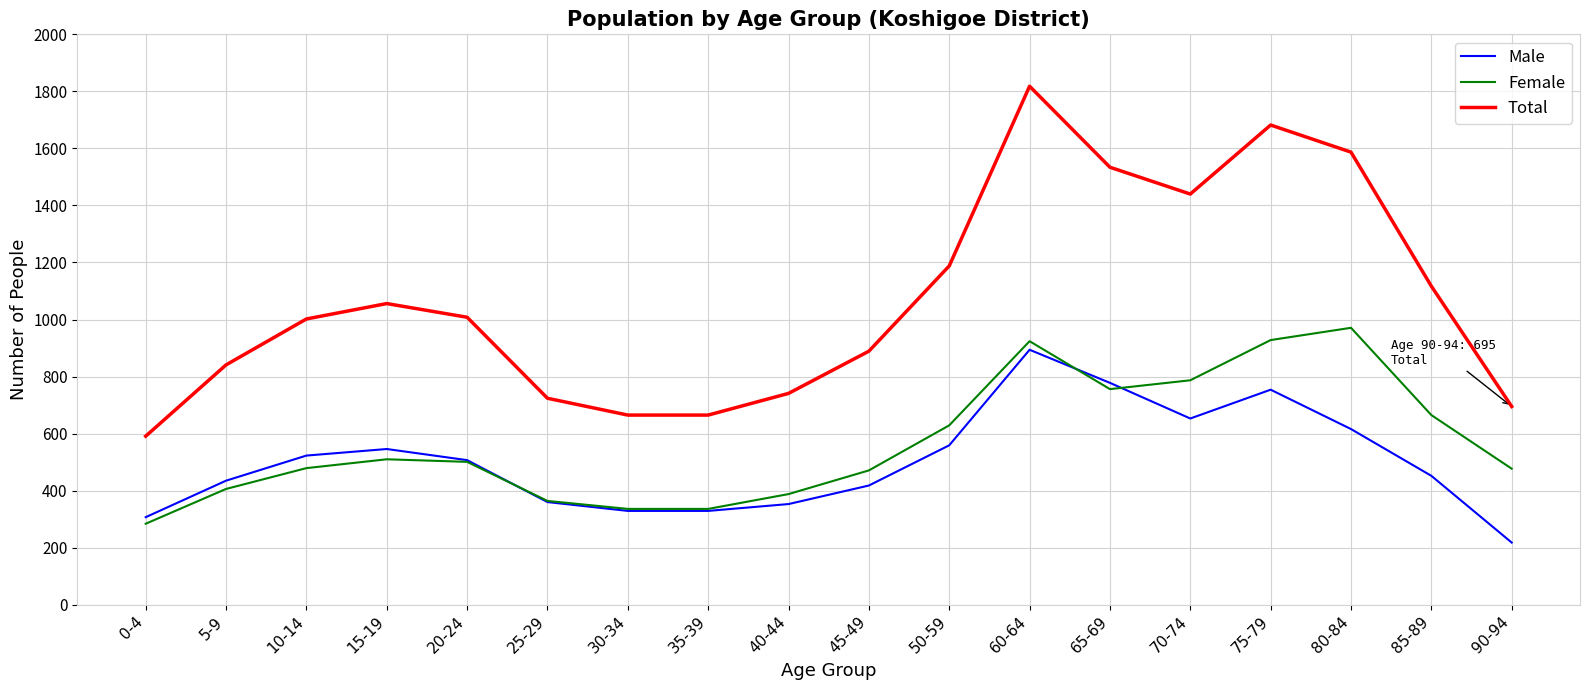

How many distinct data groups are displayed?

3